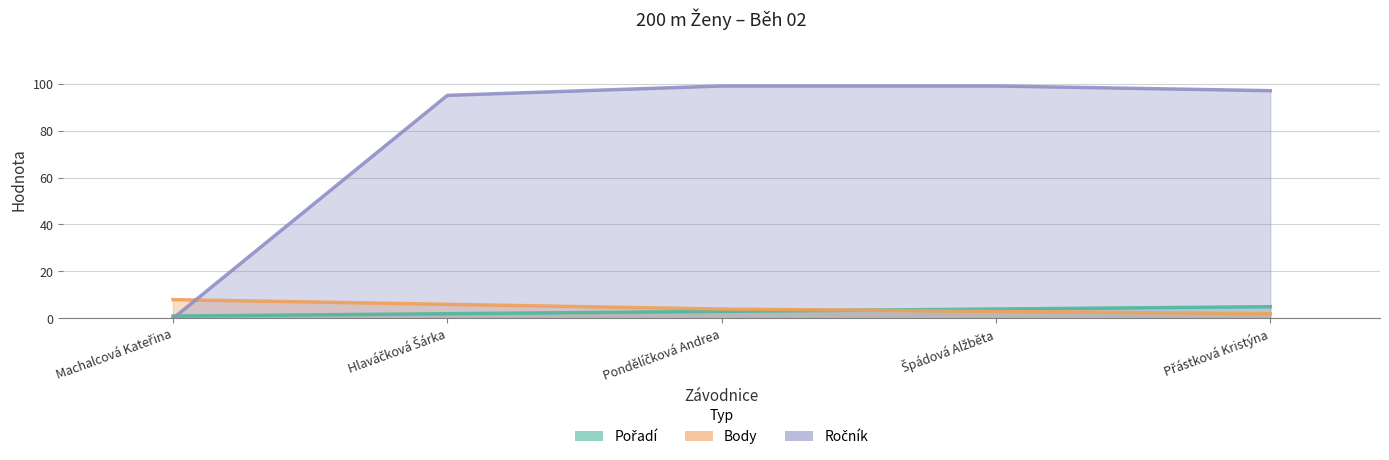

List the series in order of their peak value, lowest first.

Pořadí, Body, Ročník